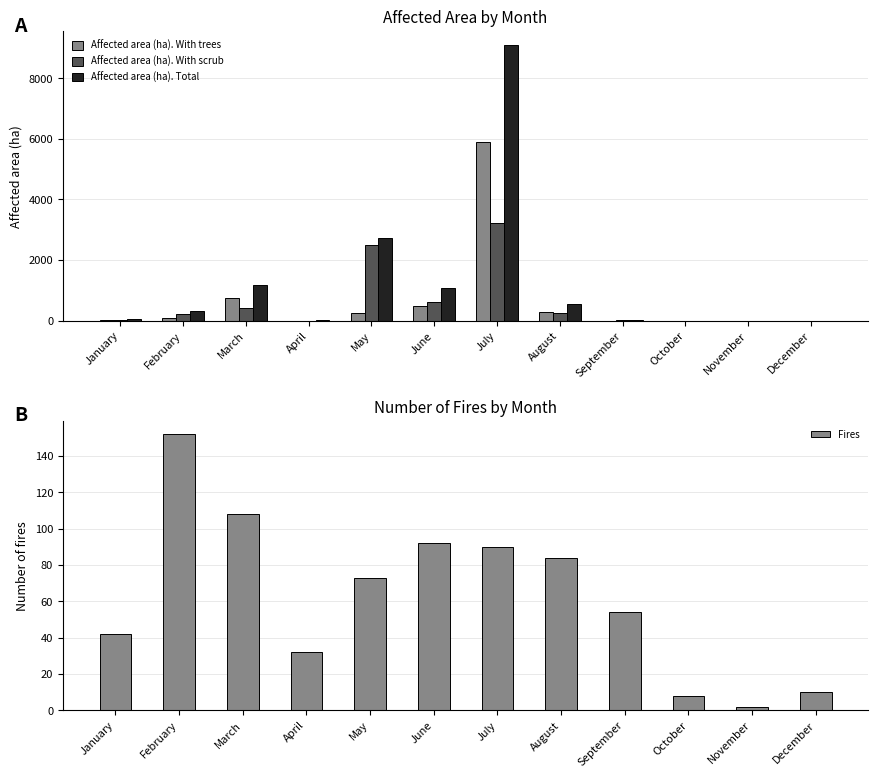

Reading left to right, transcribe all the data shown in this chart.

Affected area (ha). With trees: January=9.0	February=76.2	March=759.3	April=6.1	May=244.3	June=479.3	July=5897.2	August=274.0	September=2.3	October=0.4	November=0.1	December=1.0
Affected area (ha). With scrub: January=34.2	February=231.8	March=402.9	April=5.2	May=2501.2	June=609.4	July=3207.6	August=266.8	September=15.3	October=0.5	November=0.3	December=1.3
Affected area (ha). Total: January=43.2	February=308.0	March=1162.2	April=11.3	May=2745.5	June=1088.7	July=9104.7	August=540.8	September=17.6	October=0.9	November=0.4	December=2.3
Fires: January=42.0	February=152.0	March=108.0	April=32.0	May=73.0	June=92.0	July=90.0	August=84.0	September=54.0	October=8.0	November=2.0	December=10.0